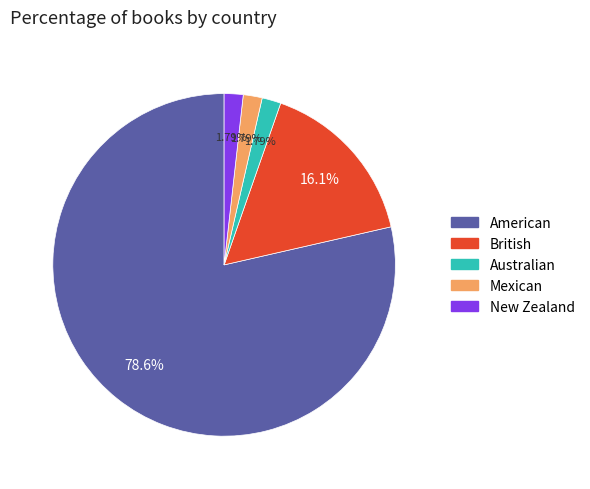

Which slice is the largest?

American